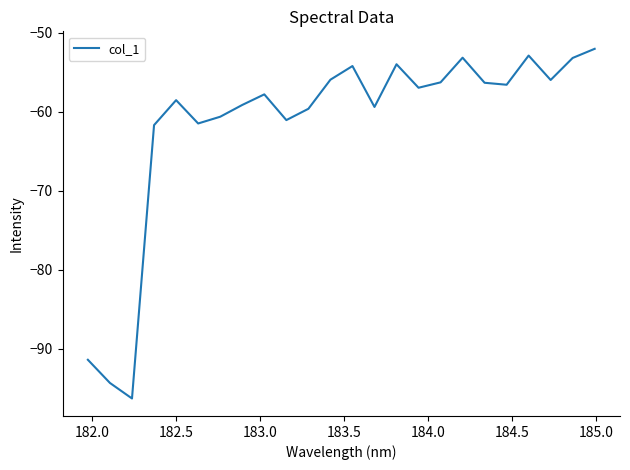

What is the minimum value shown in the chart?

-96.3